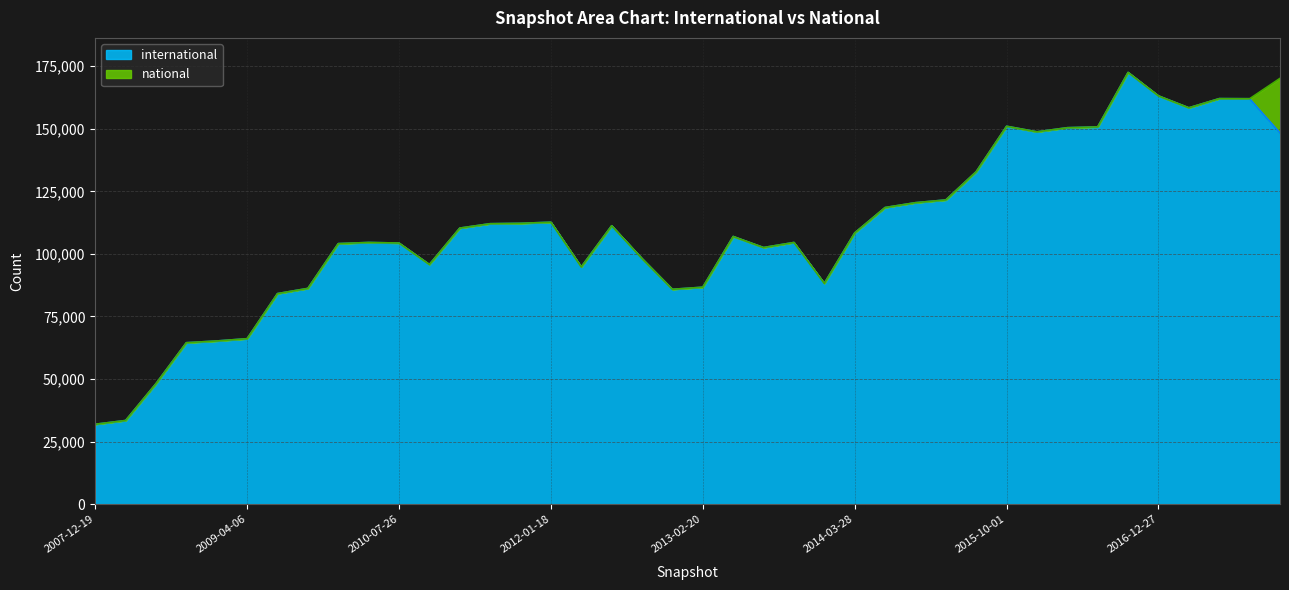

What is the sum of all values?

4384129